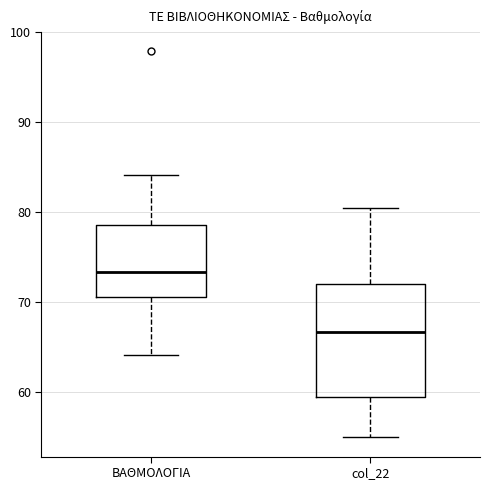

Comparing the boxes themselves (not the whiskers), which one is the tallest?

col_22